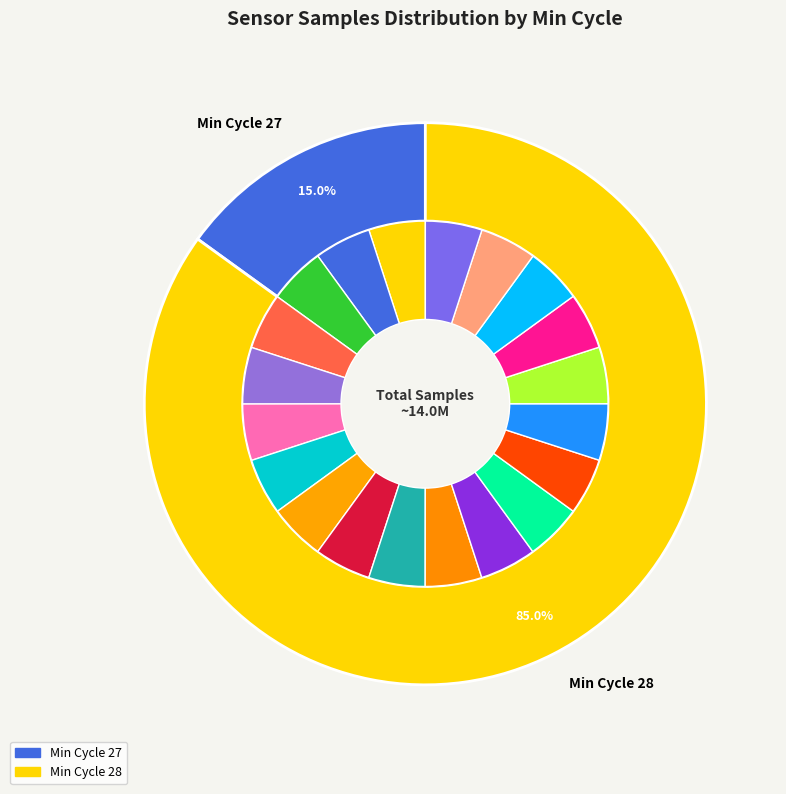

To the nearest percent, what is the average slice percentage?

5%